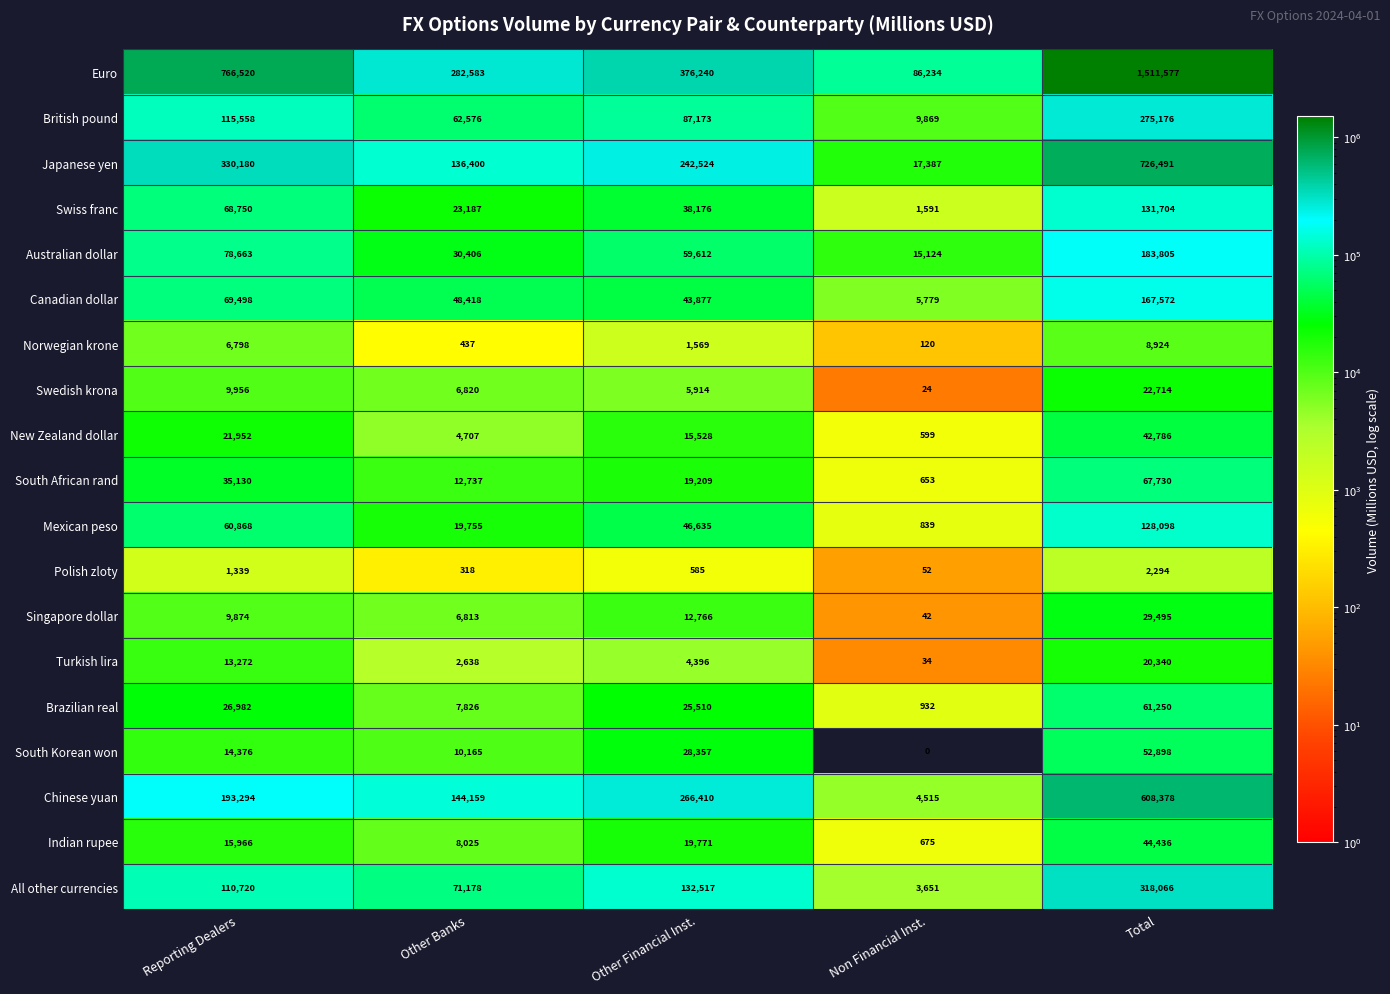

Which category has the highest value in the Canadian dollar series?

Total